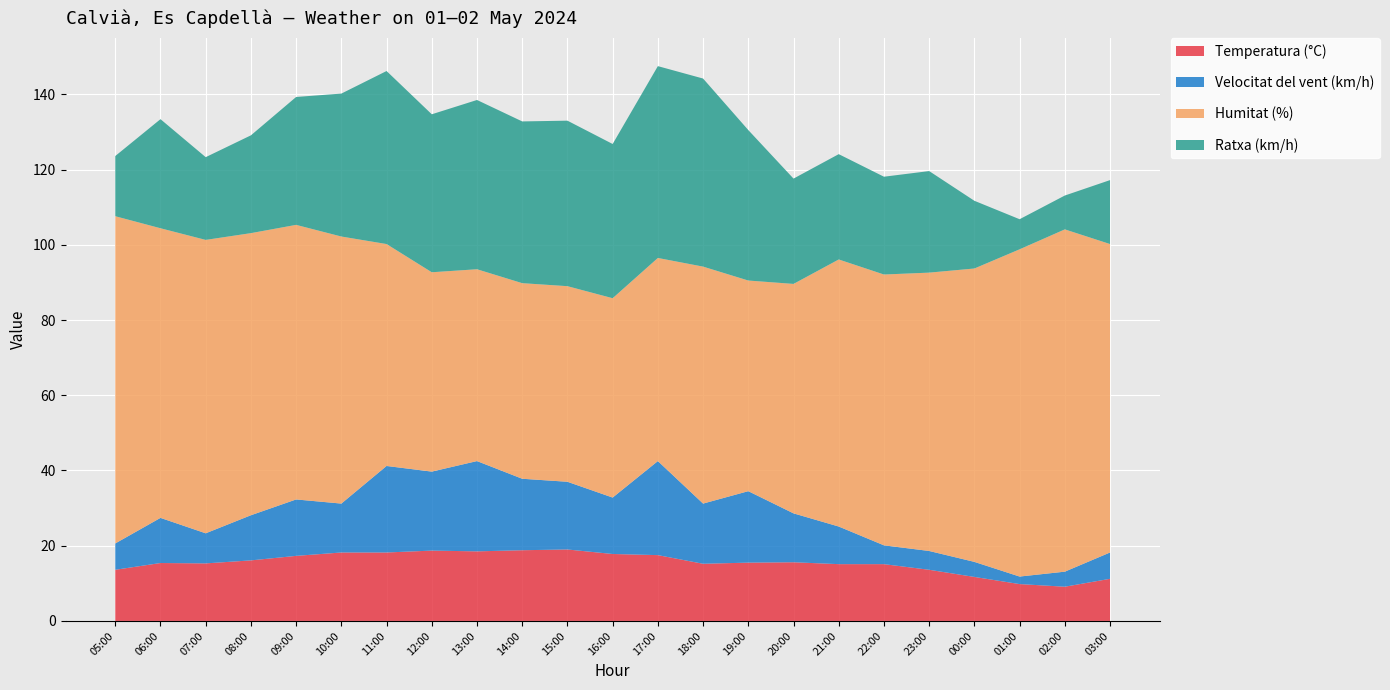

Reading left to right, transcribe all the data shown in this chart.

Temperatura (°C): 05:00=13.6	06:00=15.4	07:00=15.3	08:00=16.1	09:00=17.3	10:00=18.2	11:00=18.2	12:00=18.7	13:00=18.5	14:00=18.8	15:00=19.0	16:00=17.8	17:00=17.5	18:00=15.2	19:00=15.5	20:00=15.6	21:00=15.1	22:00=15.1	23:00=13.6	00:00=11.7	01:00=9.8	02:00=9.1	03:00=11.2
Velocitat del vent (km/h): 05:00=7.0	06:00=12.0	07:00=8.0	08:00=12.0	09:00=15.0	10:00=13.0	11:00=23.0	12:00=21.0	13:00=24.0	14:00=19.0	15:00=18.0	16:00=15.0	17:00=25.0	18:00=16.0	19:00=19.0	20:00=13.0	21:00=10.0	22:00=5.0	23:00=5.0	00:00=4.0	01:00=2.0	02:00=4.0	03:00=7.0
Humitat (%): 05:00=87.0	06:00=77.0	07:00=78.0	08:00=75.0	09:00=73.0	10:00=71.0	11:00=59.0	12:00=53.0	13:00=51.0	14:00=52.0	15:00=52.0	16:00=53.0	17:00=54.0	18:00=63.0	19:00=56.0	20:00=61.0	21:00=71.0	22:00=72.0	23:00=74.0	00:00=78.0	01:00=87.0	02:00=91.0	03:00=82.0
Ratxa (km/h): 05:00=16.0	06:00=29.0	07:00=22.0	08:00=26.0	09:00=34.0	10:00=38.0	11:00=46.0	12:00=42.0	13:00=45.0	14:00=43.0	15:00=44.0	16:00=41.0	17:00=51.0	18:00=50.0	19:00=40.0	20:00=28.0	21:00=28.0	22:00=26.0	23:00=27.0	00:00=18.0	01:00=8.0	02:00=9.0	03:00=17.0